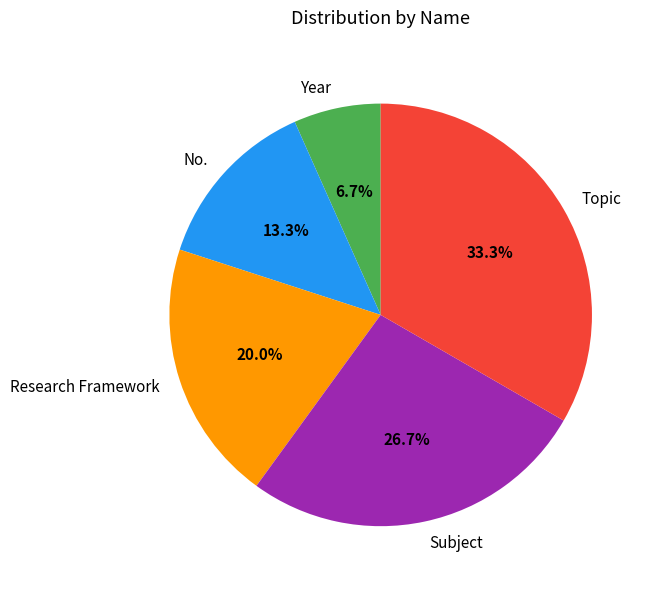

True or false: No. accounts for 6% of the total.

False